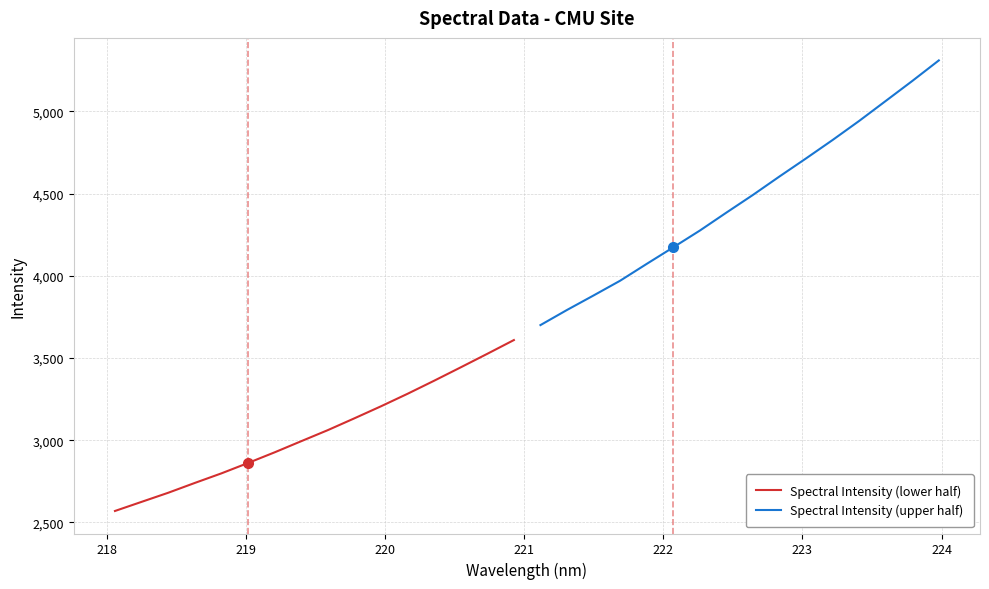

What is the maximum value for Spectral Intensity (lower half)?

3608.9